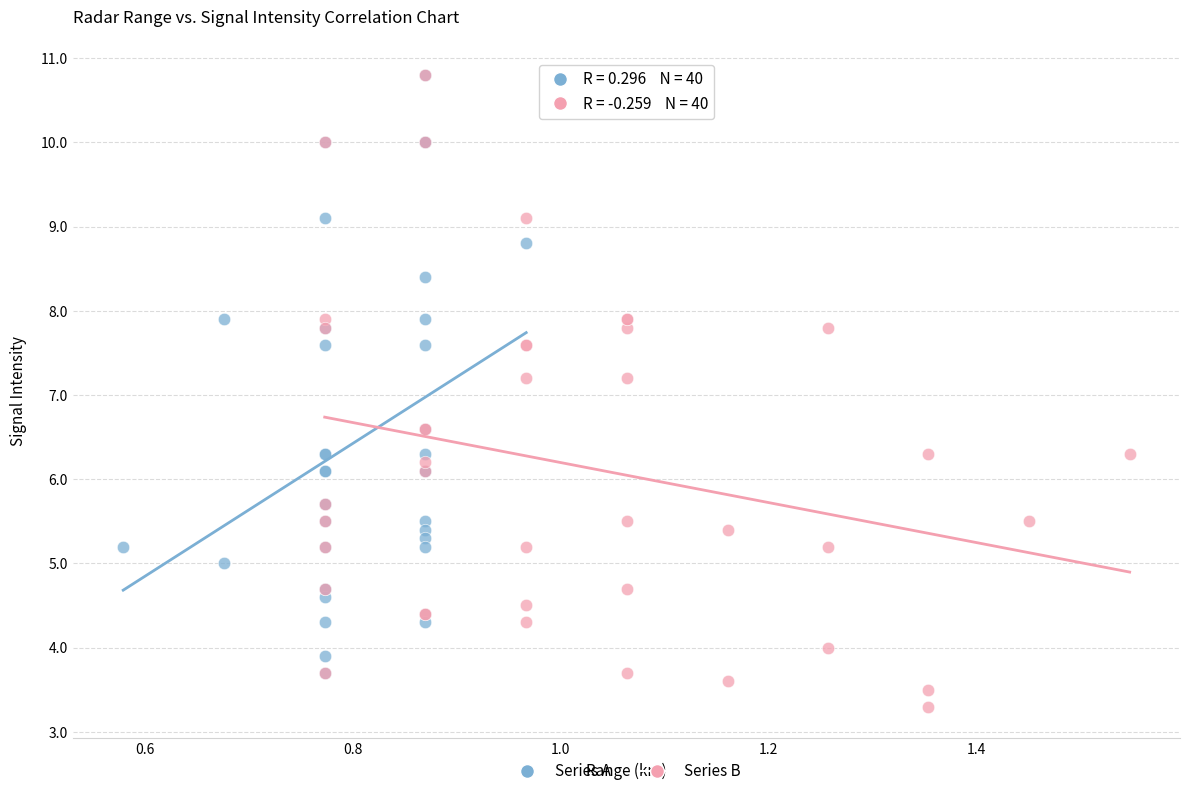

Which series reaches the minimum Y coordinate?

Series B